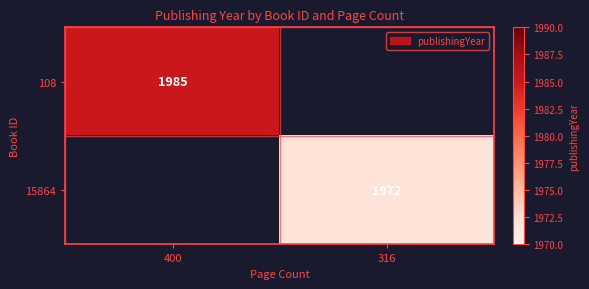

The value of 15864 at 316 is 1972. True or false?

True